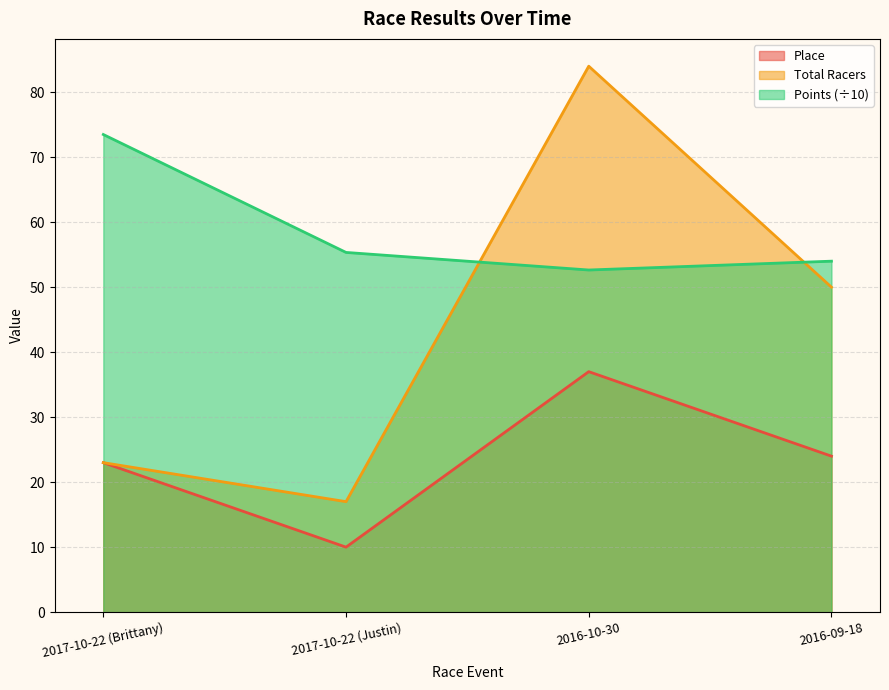

What is the spread (max minus min) of values at 2017-10-22 (Justin)?

45.3